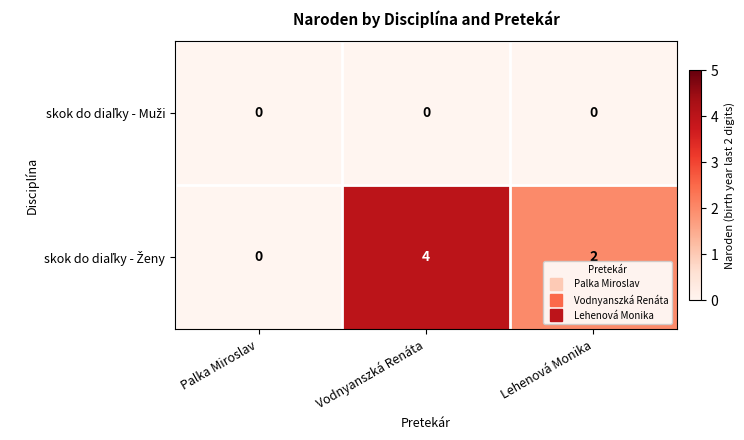

At how many categories does at least one series exceed 3?

1